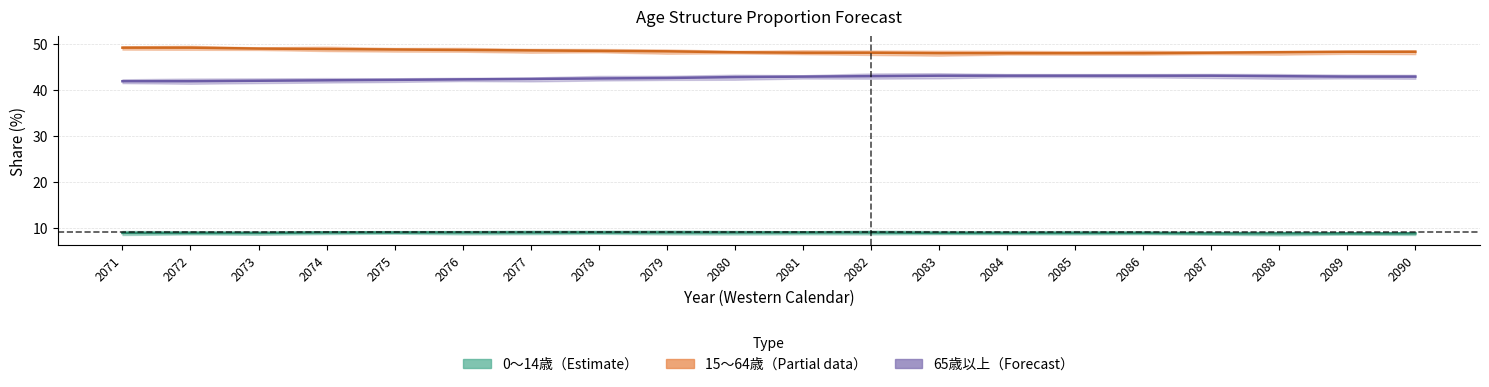

What are all the series names shown in the legend?

0-14, 15-64, 65+